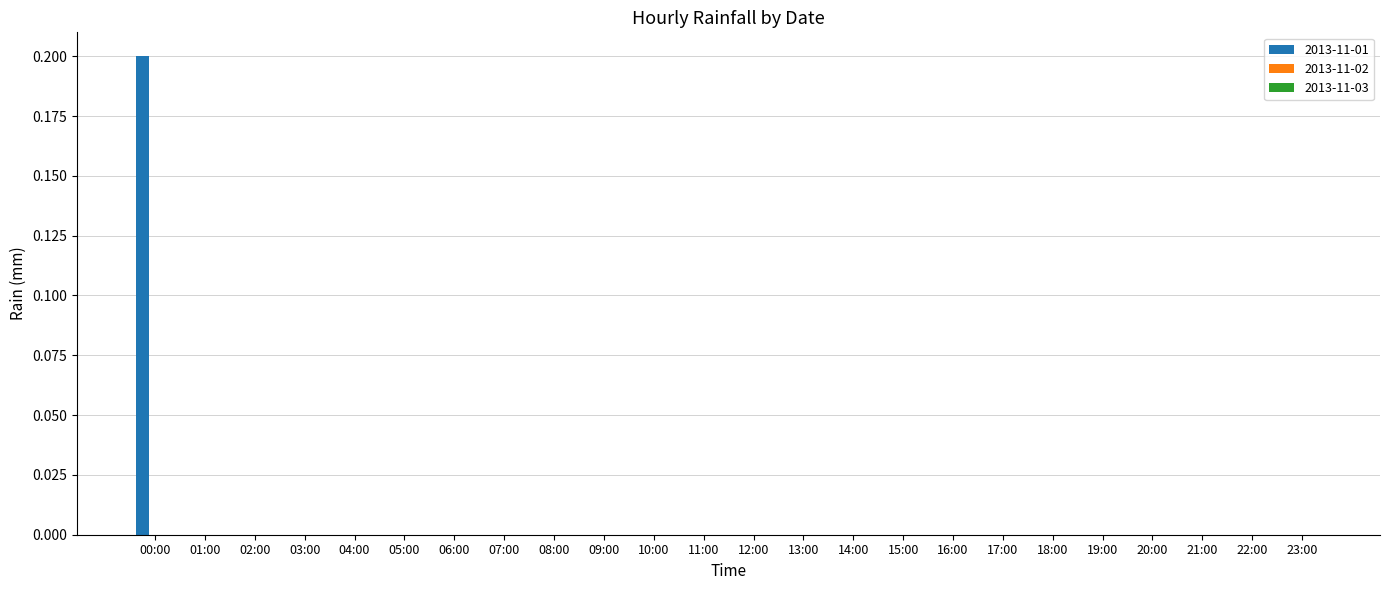

The chart shows a value of 0.0 at 21:00. True or false?

True